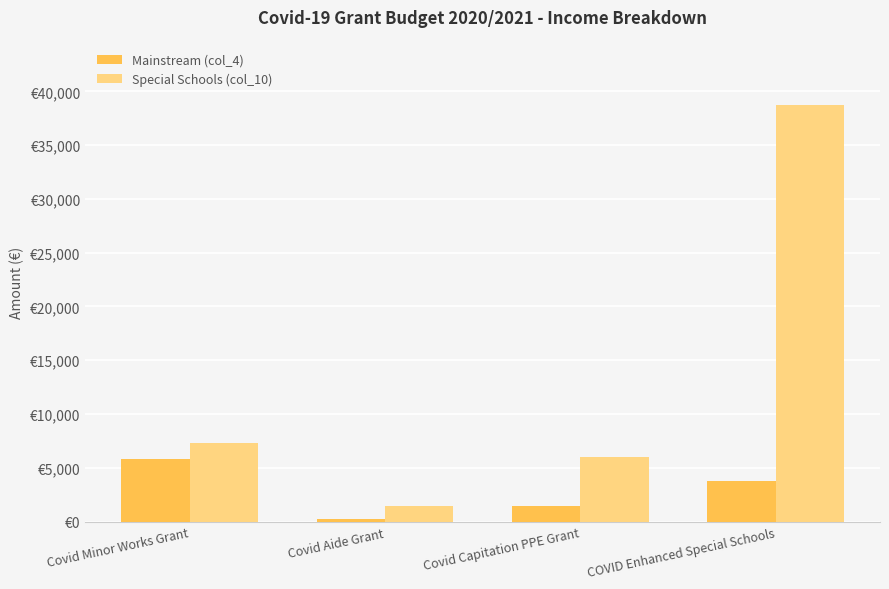

What is the average value of the Mainstream (col_4) series?

2859.2